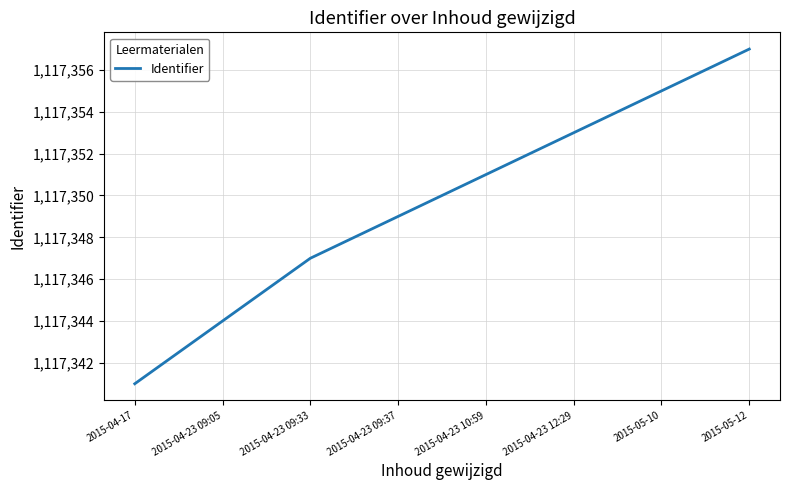

What is the sum of the values at 2015-05-12 and 2015-04-23 09:05?

2234701